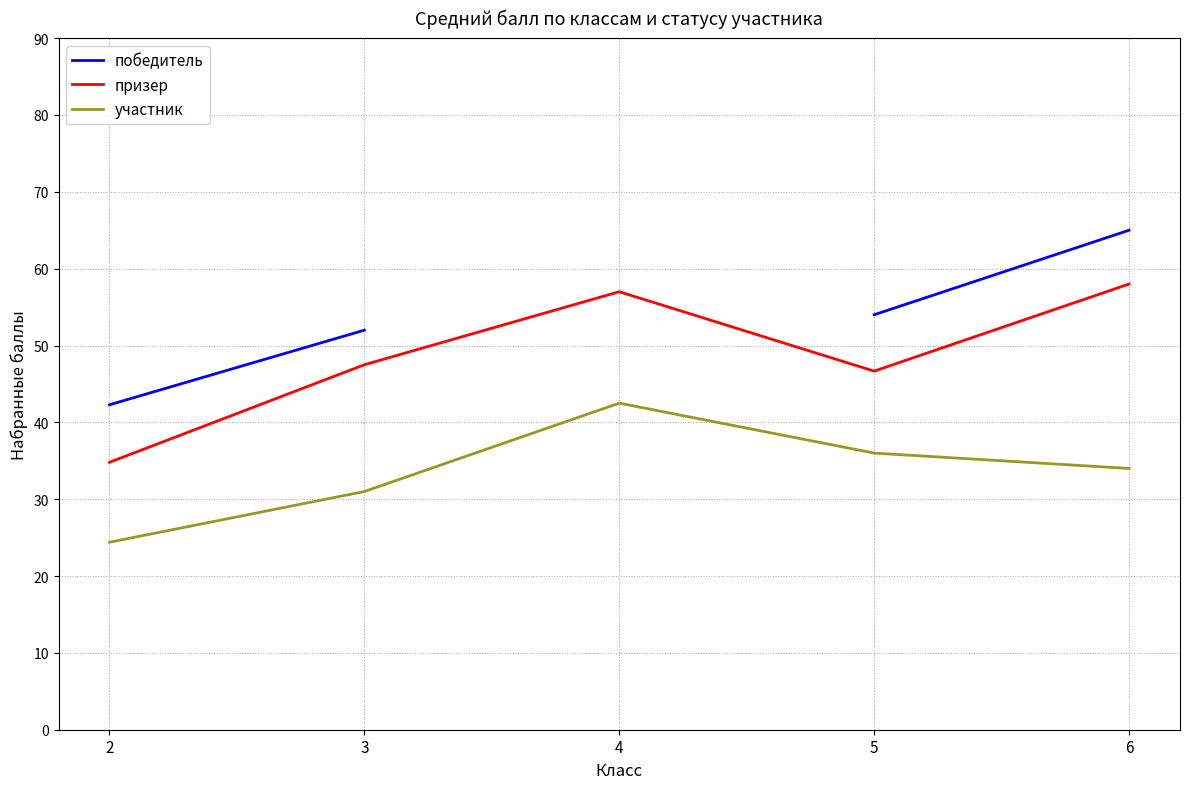

True or false: призер and победитель intersect in this chart.

False